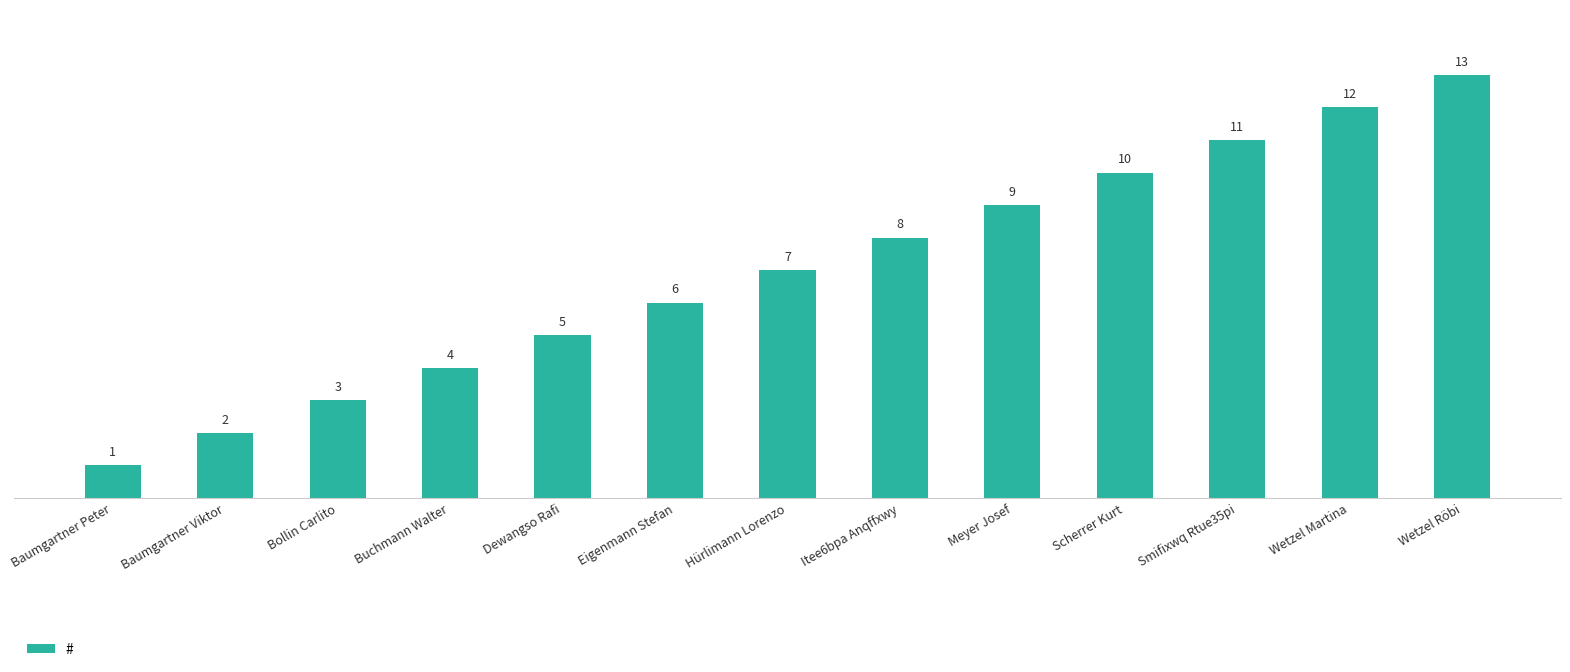

The value at Hürlimann Lorenzo is 7. True or false?

True